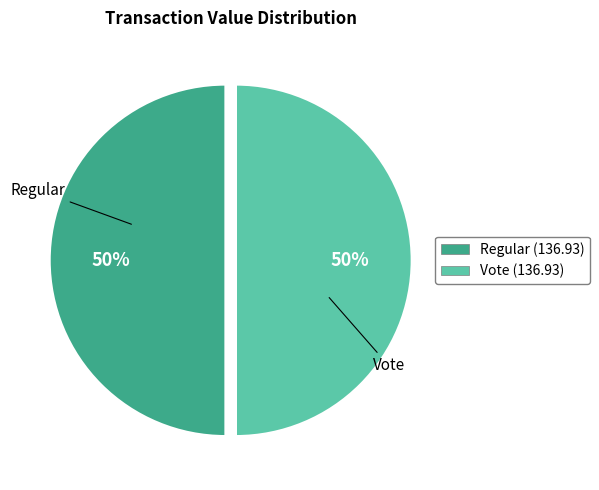

To the nearest percent, what is the combined percentage of Regular and Vote?

100%